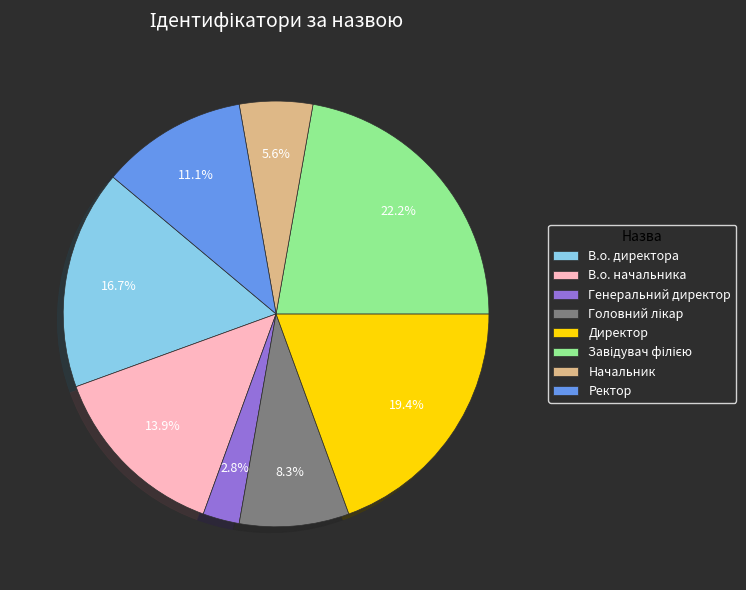

Combined, what portion of the pie is Генеральний директор and В.о. начальника?

16.7%